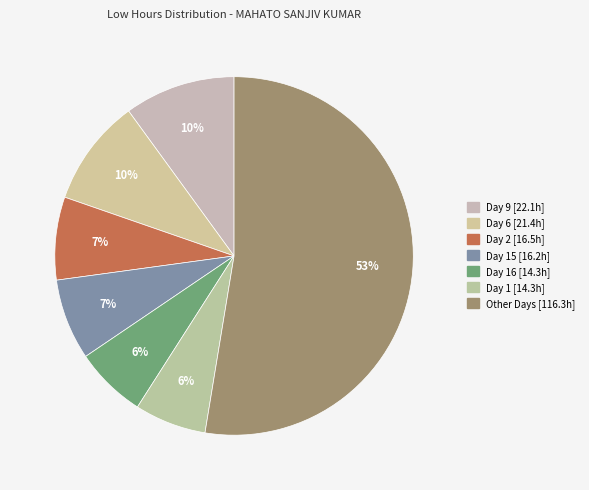

How many segments does this pie chart have?

7